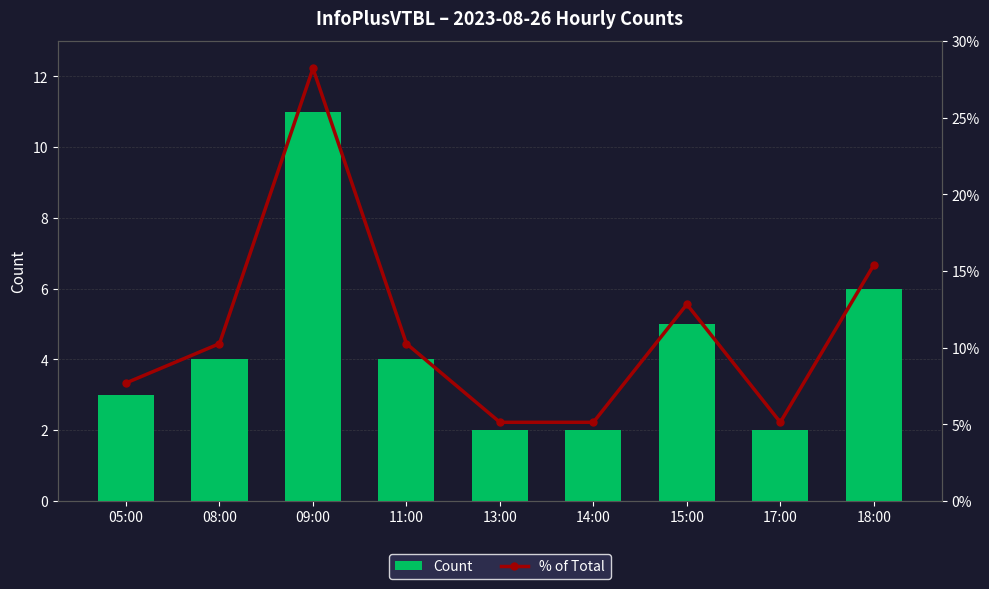

Are the bars horizontal?

No